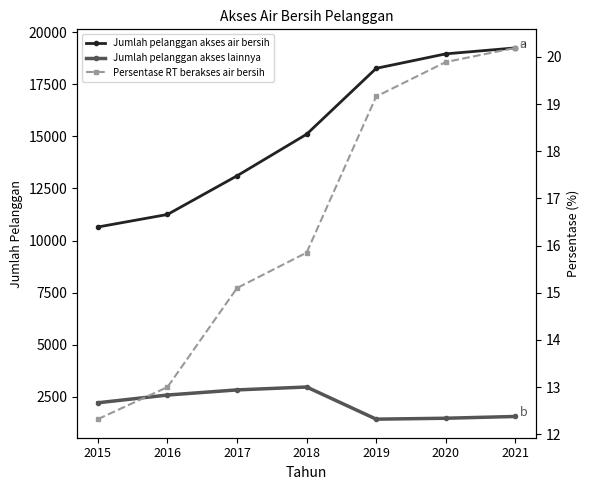

At which category does the chart reach its minimum across all series?

2015